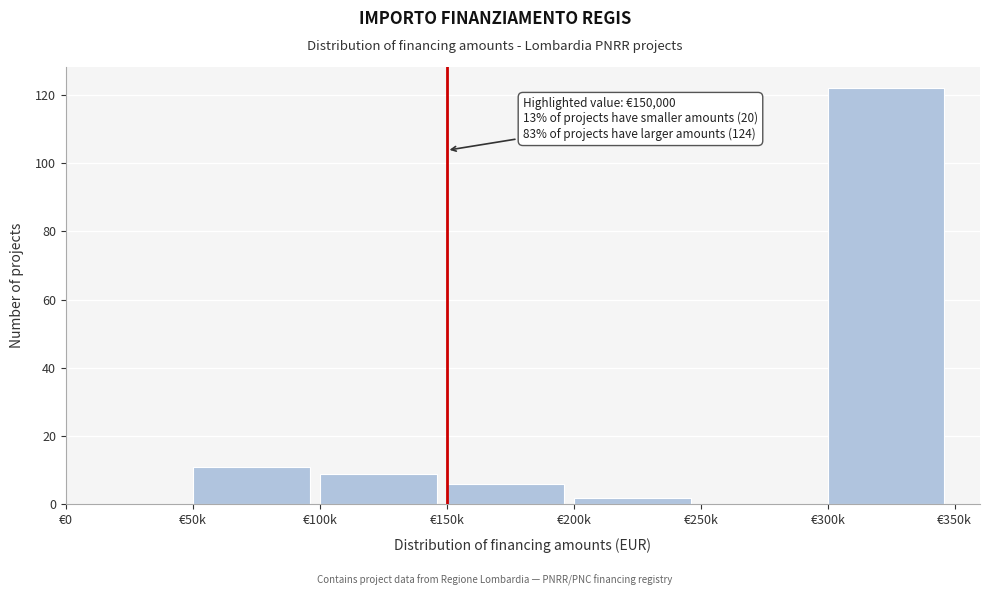

Reading left to right, what are all the values shown in this chart?

€0=0	€50k=11	€100k=9	€150k=6	€200k=2	€250k=0	€300k=122